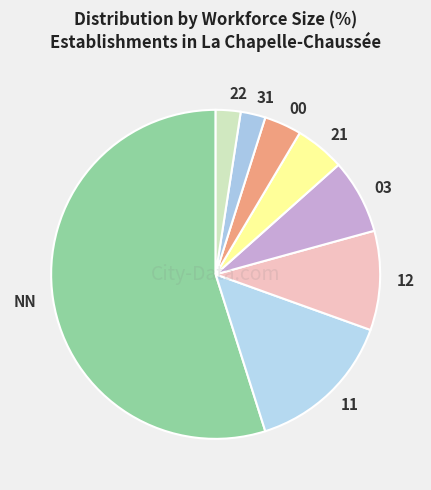

Is there a majority slice in this chart?

Yes